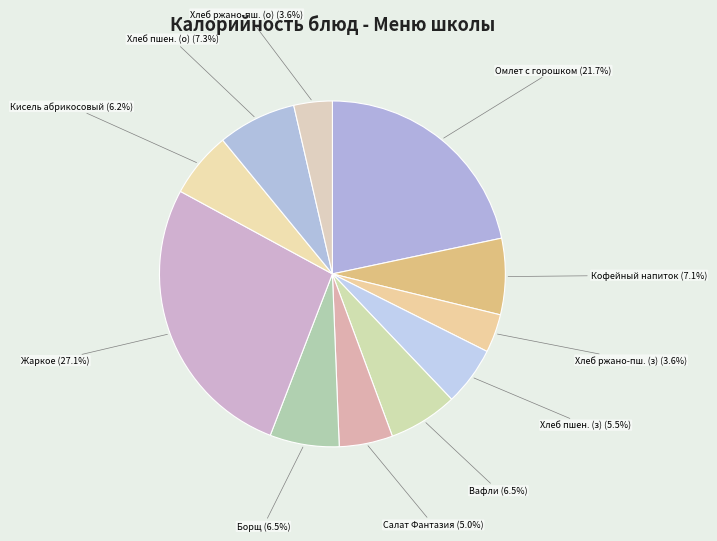

What is the total percentage of Вафли and Салат Фантазия?

11.5%